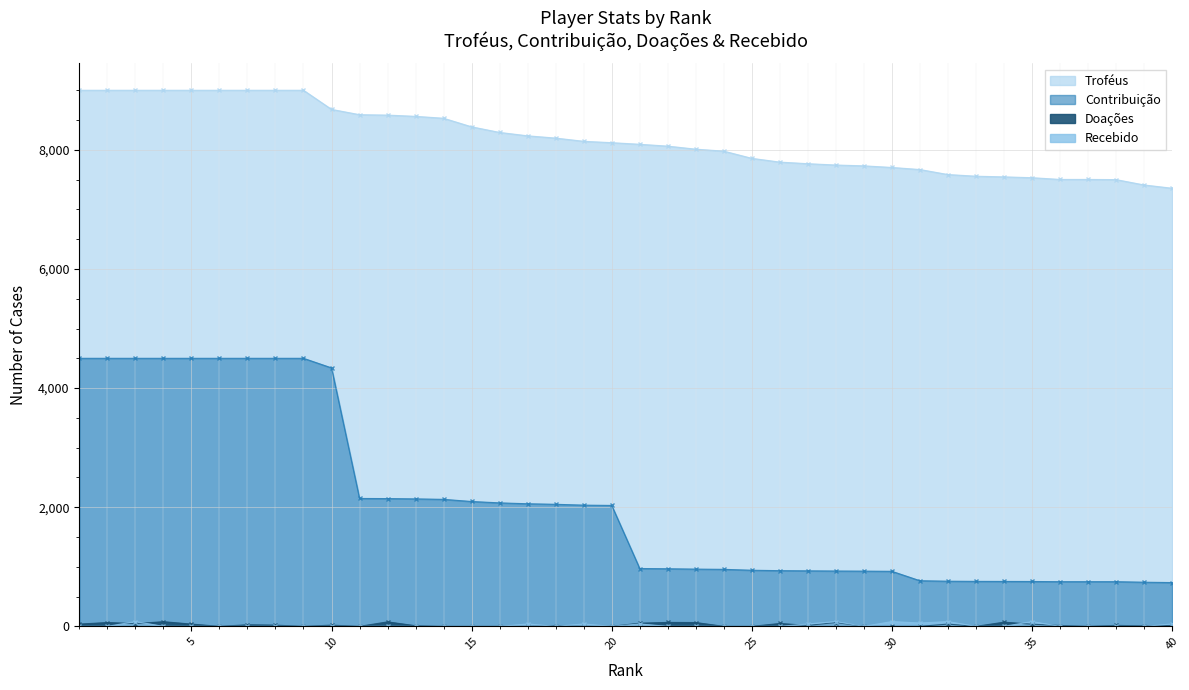

Read the Doações value at 32, to the nearest 5.

40